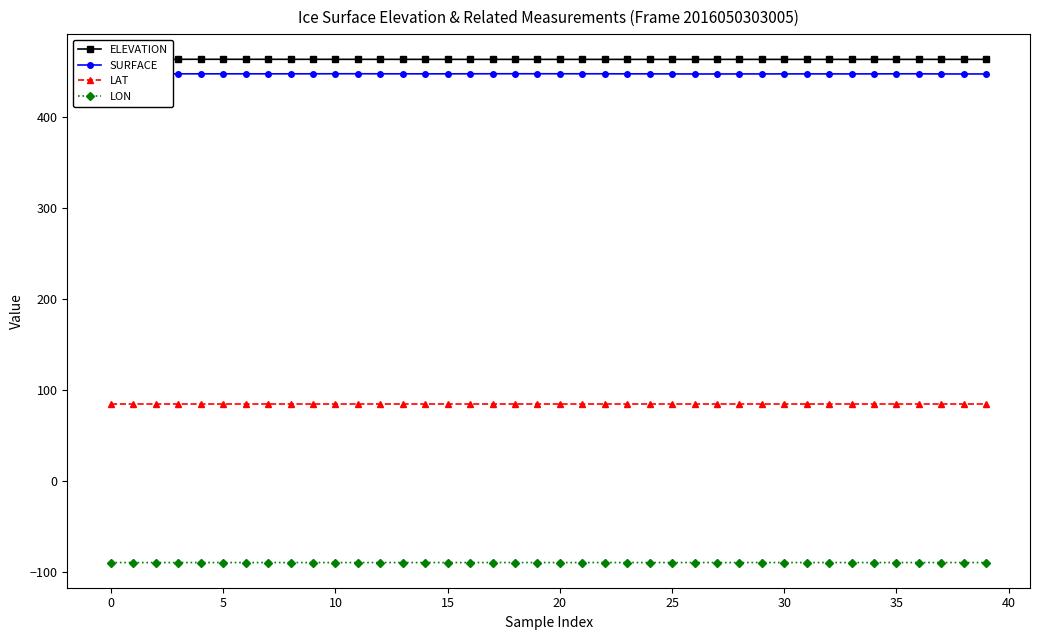

What is the label of the 28th point from the right?

12